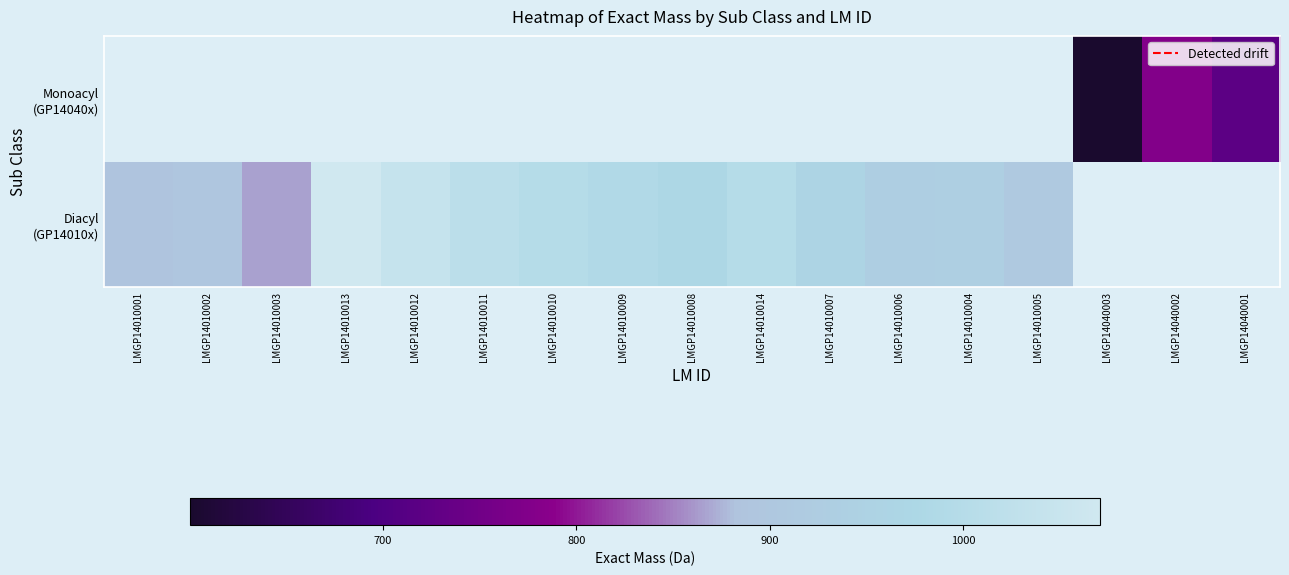

The Monoacyl (GP14040x) series shows 720.3 at LMGP14040001. True or false?

True